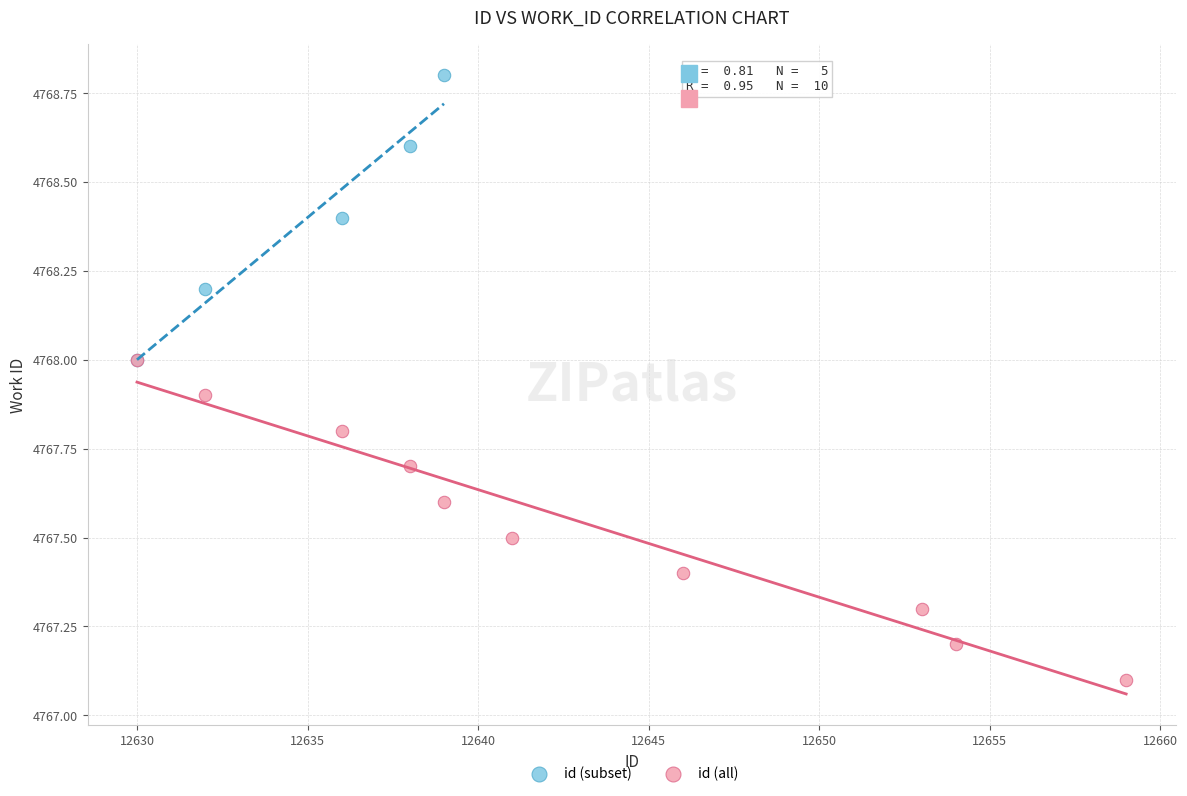

Which series has the widest spread of Y values?

id (all)